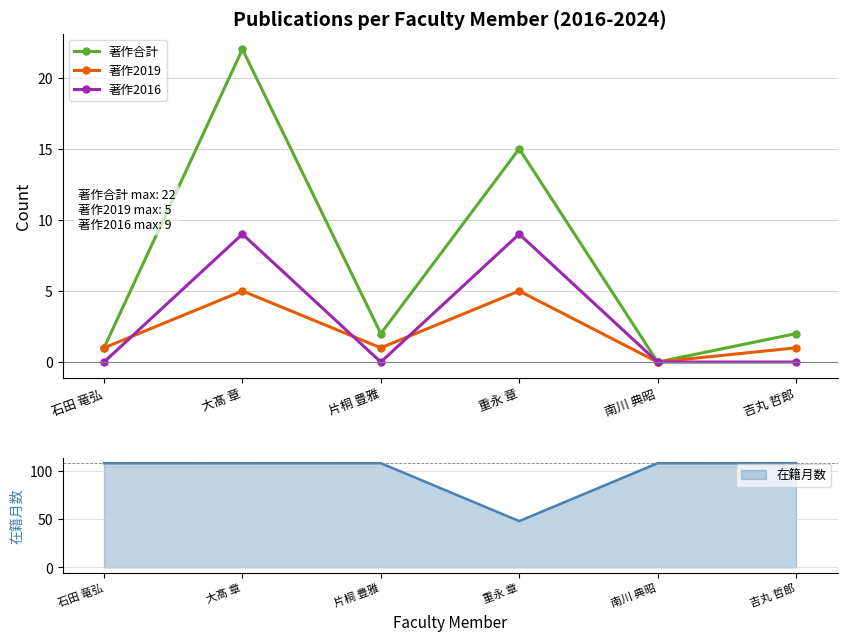

How many lines are shown in the chart?

3